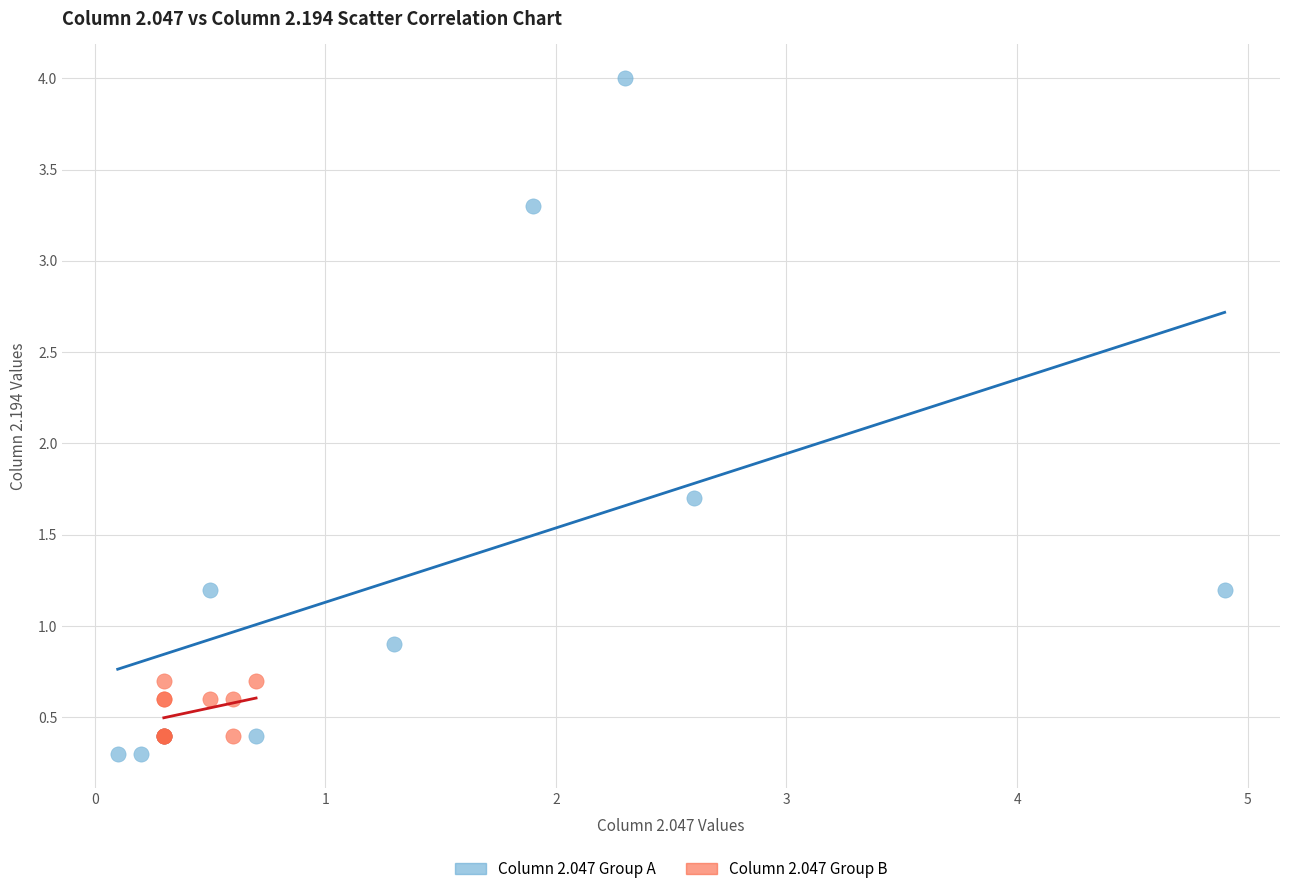

Which series has the widest spread of Y values?

Column 2.047 Group A